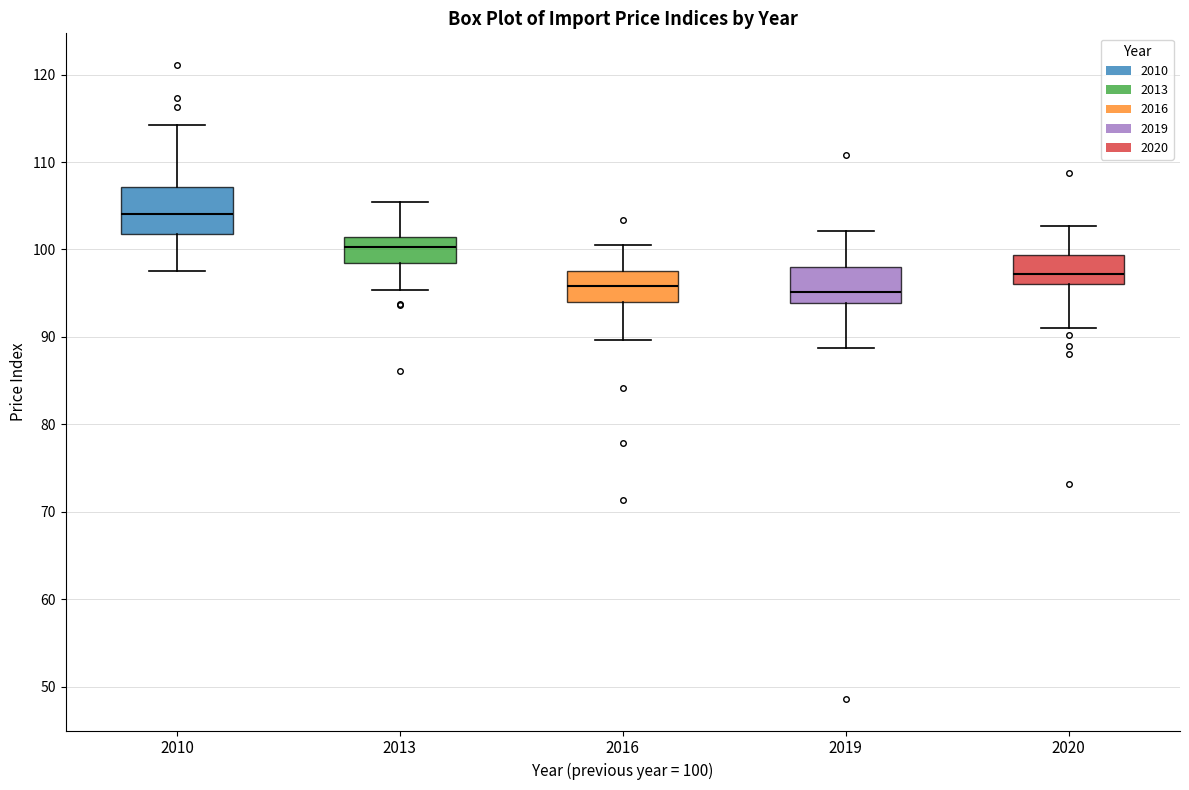

Where does the lower whisker of the box at x = 2016 end on the y-axis? The values are not printed on the chart, so give them approximately, as read against the axis.

90